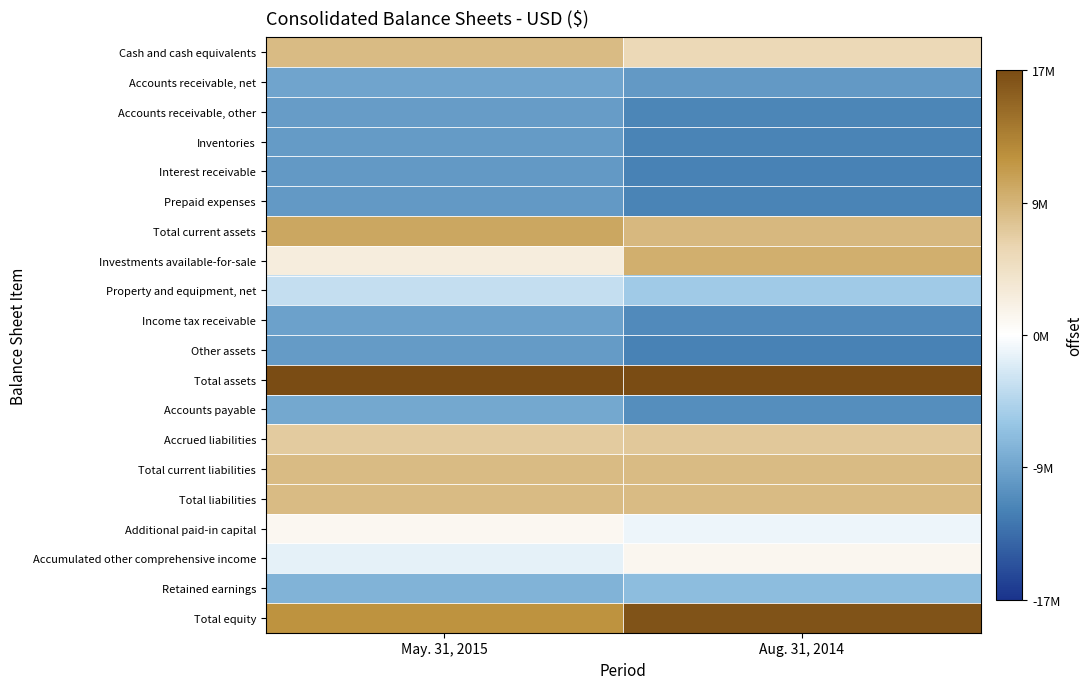

Reading right to left, what are all the values shown in this chart?

Cash and cash equivalents: Aug. 31, 2014=5302058.8	May. 31, 2015=7961161.9
Accounts receivable, net: Aug. 31, 2014=-9530812.2	May. 31, 2015=-8555582.1
Accounts receivable, other: Aug. 31, 2014=-11136989.2	May. 31, 2015=-9237915.1
Inventories: Aug. 31, 2014=-11218783.2	May. 31, 2015=-9344808.1
Interest receivable: Aug. 31, 2014=-11395404.2	May. 31, 2015=-9494135.1
Prepaid expenses: Aug. 31, 2014=-11254501.2	May. 31, 2015=-9533188.1
Total current assets: Aug. 31, 2014=8352794.8	May. 31, 2015=9762764.9
Investments available-for-sale: Aug. 31, 2014=9160684.8	May. 31, 2015=2456429.9
Property and equipment, net: Aug. 31, 2014=-5293309.2	May. 31, 2015=-3277493.1
Income tax receivable: Aug. 31, 2014=-10716525.2	May. 31, 2015=-8792526.1
Other assets: Aug. 31, 2014=-11330344.2	May. 31, 2015=-9406345.1
Total assets: Aug. 31, 2014=36243081.8	May. 31, 2015=29116613.9
Accounts payable: Aug. 31, 2014=-10501589.2	May. 31, 2015=-8245325.1
Accrued liabilities: Aug. 31, 2014=6995540.8	May. 31, 2015=6652854.9
Total current liabilities: Aug. 31, 2014=8044643.8	May. 31, 2015=8031234.9
Total liabilities: Aug. 31, 2014=8085766.8	May. 31, 2015=8047023.9
Additional paid-in capital: Aug. 31, 2014=-1037700.2	May. 31, 2015=1034321.9
Accumulated other comprehensive income: Aug. 31, 2014=1098900.8	May. 31, 2015=-1364131.1
Retained earnings: Aug. 31, 2014=-6507384.2	May. 31, 2015=-7287102.1
Total equity: Aug. 31, 2014=16639869.8	May. 31, 2015=11476143.9